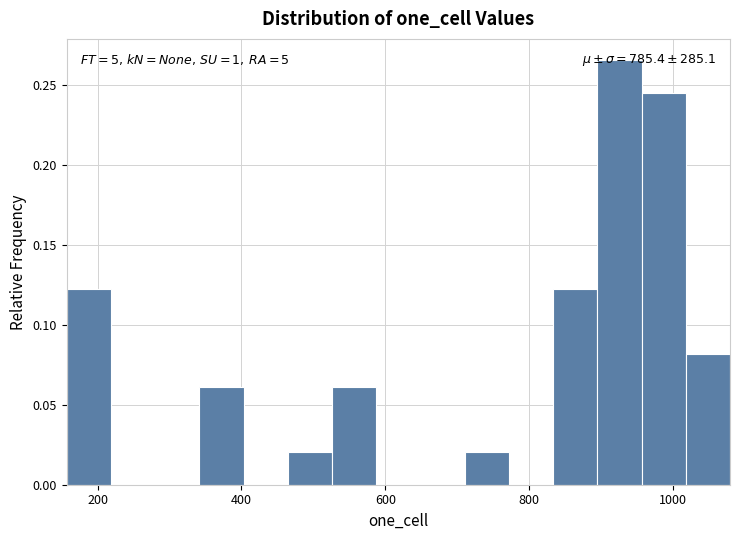

Read against the x-axis, roughly where is the centre of the tallest bar?

920